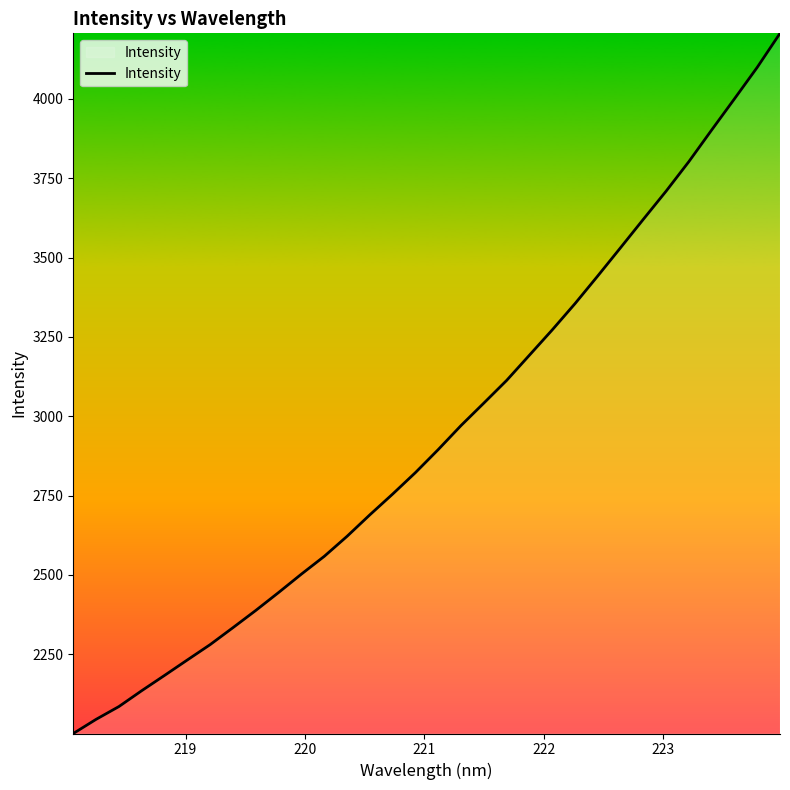

What is the smallest value displayed?

2000.2